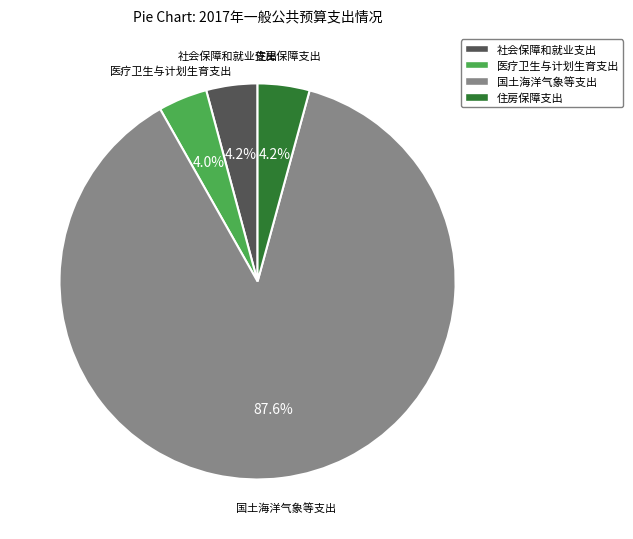

Is there any slice that represents more than half of the pie?

Yes